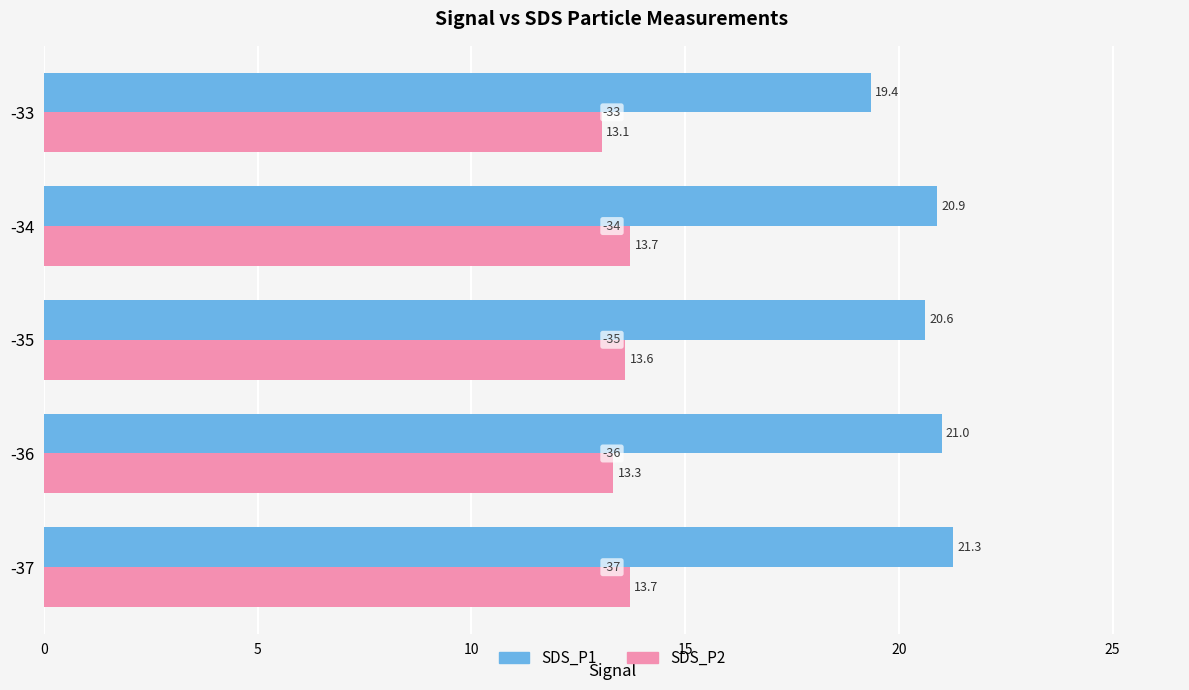

Rank the series at -36 from highest to lowest value.

SDS_P1, SDS_P2